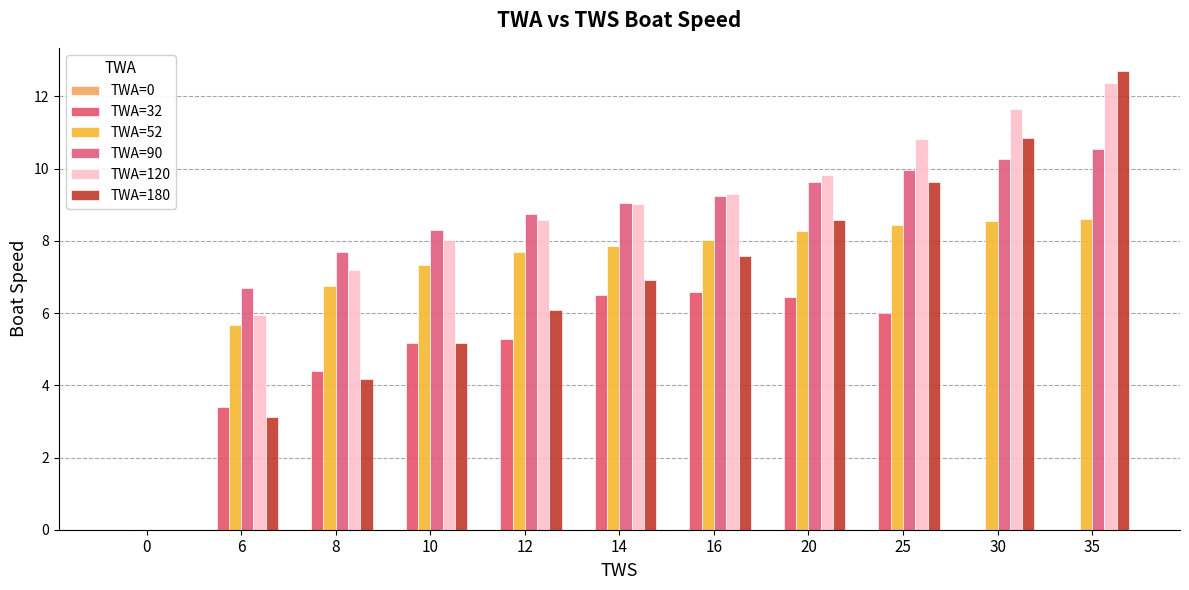

The value of TWA=180 at 0 is 0.0. True or false?

True